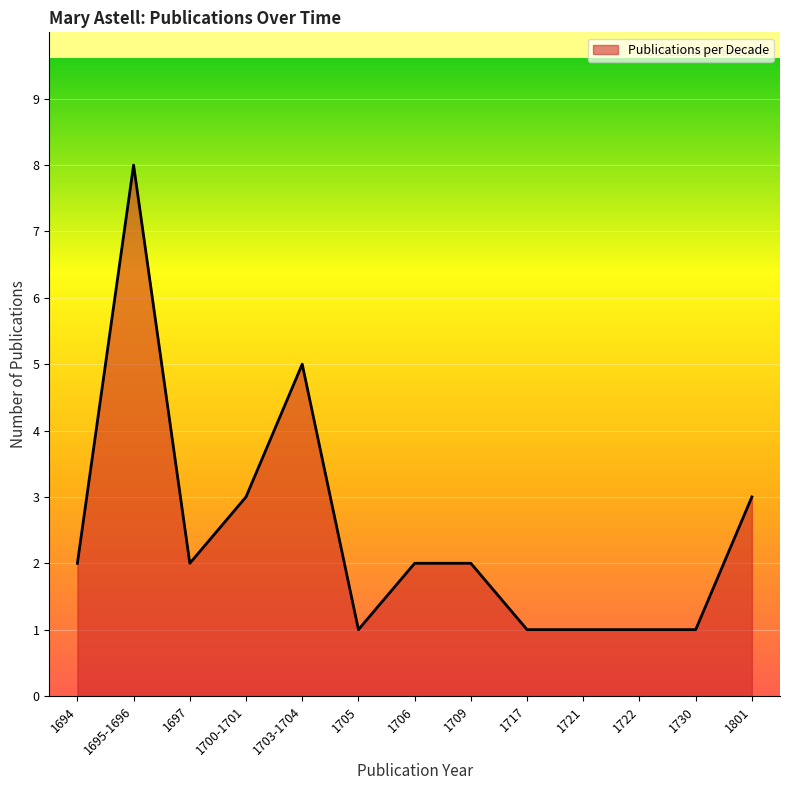

What is the ratio of the value at 1717 to the value at 1695-1696?

0.1